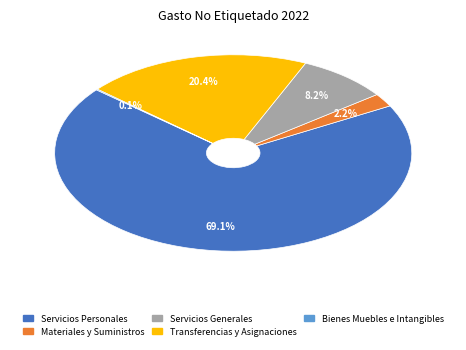

How much of the chart is everything except Servicios Generales?

91.8%